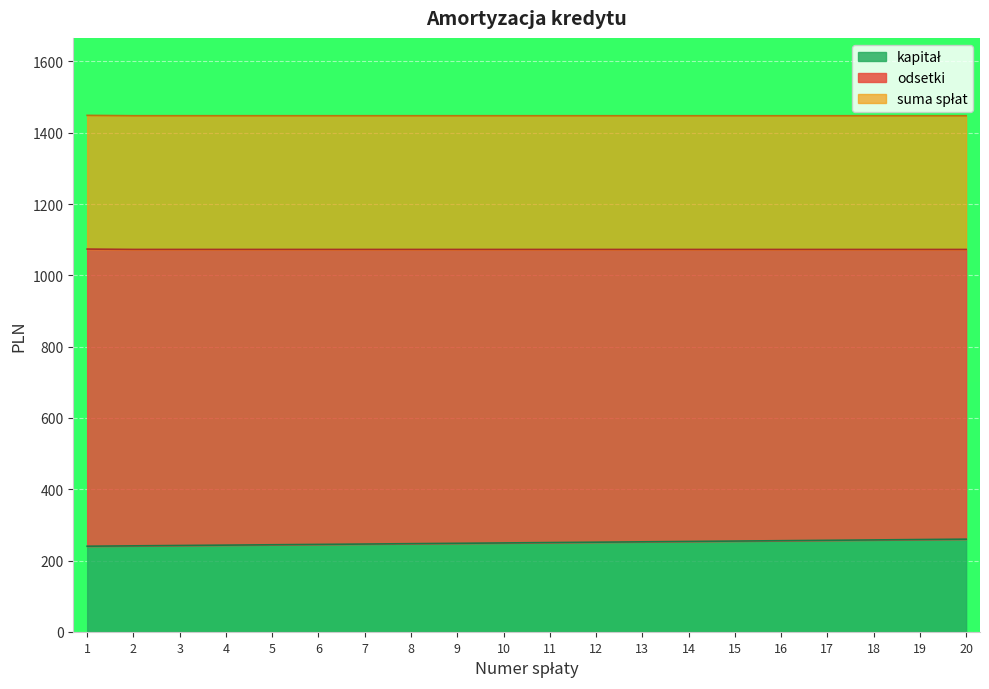

True or false: suma_splat and saldo_poczatkowe intersect in this chart.

False